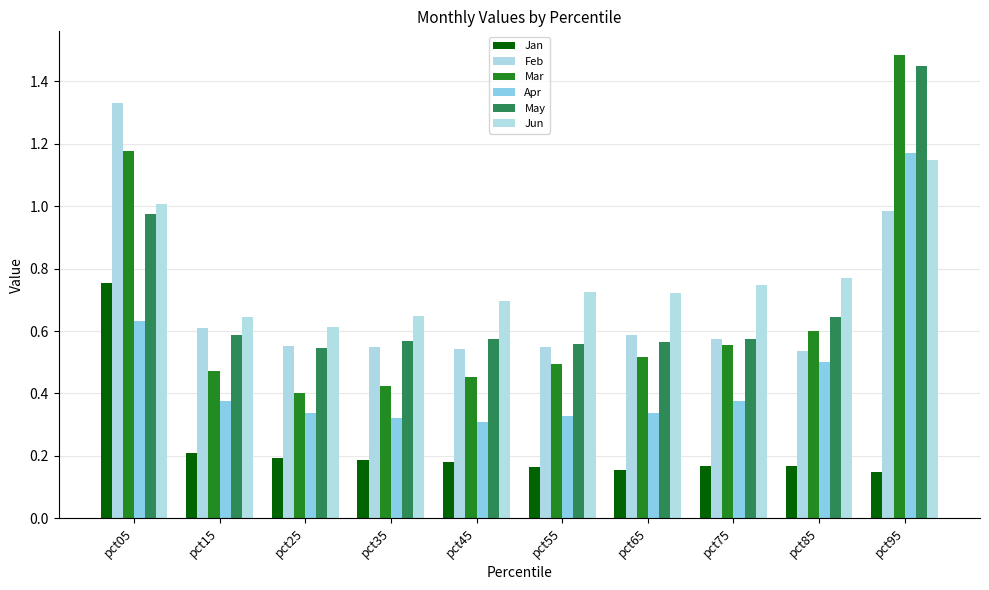

Between pct15 and pct45, which series saw the biggest shift?

Apr